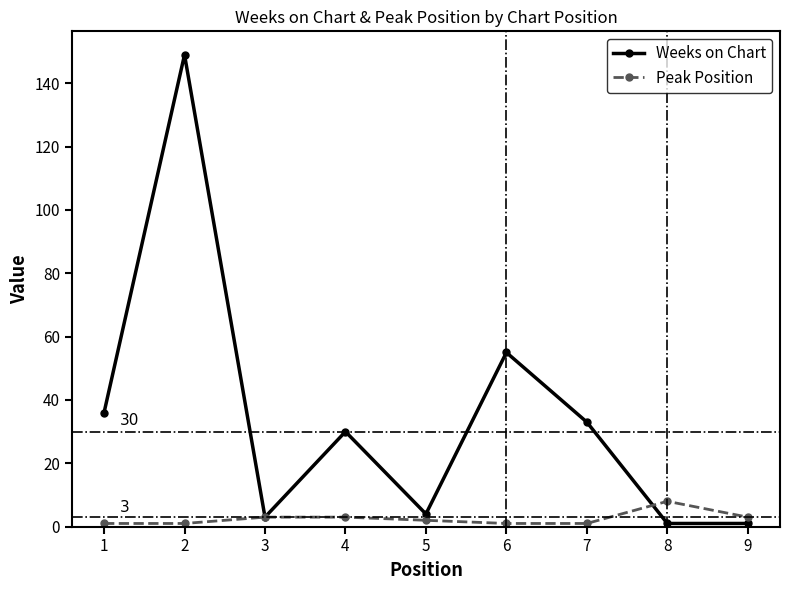

Does the chart have visible grid lines?

No